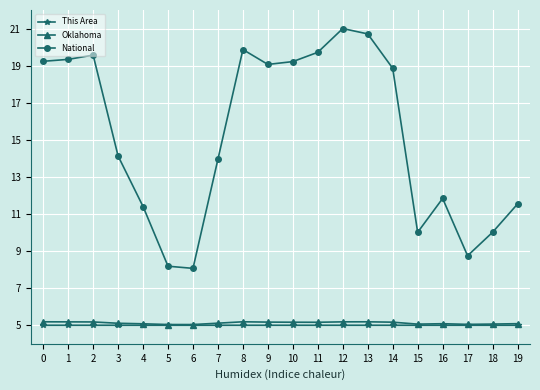

True or false: National and Oklahoma cross at least once.

False